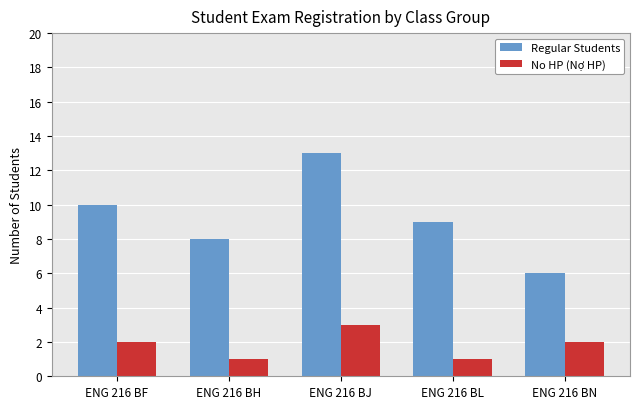

What is the minimum value for No HP (Nợ HP)?

1